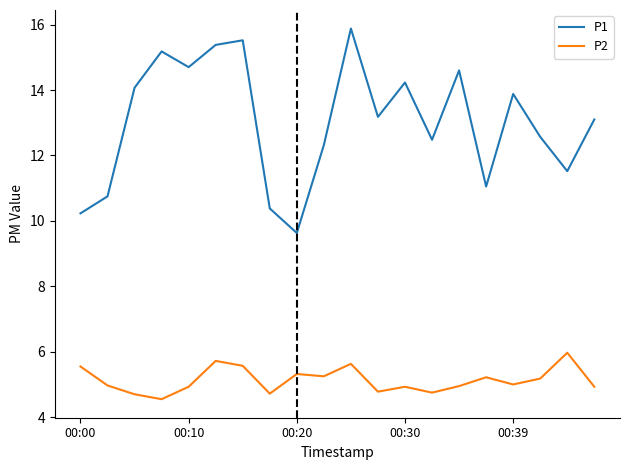

Which series has the widest spread of values?

P1